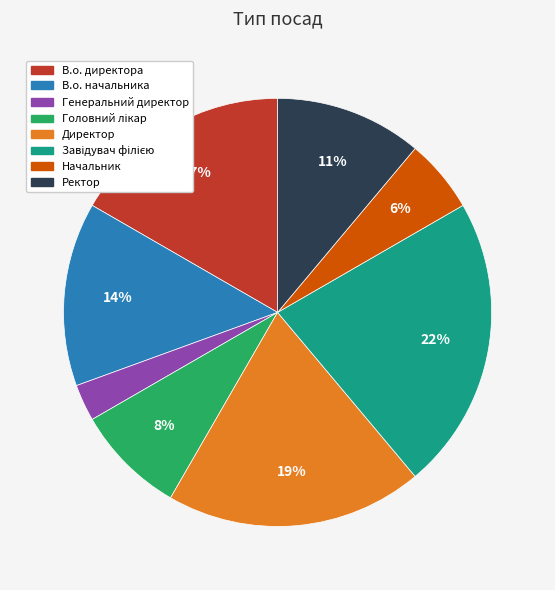

Does Ректор account for over 50% of the chart?

No